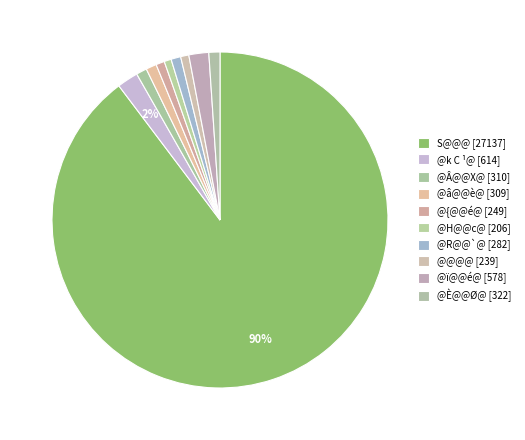

What is the largest slice in the pie chart?

S@@@